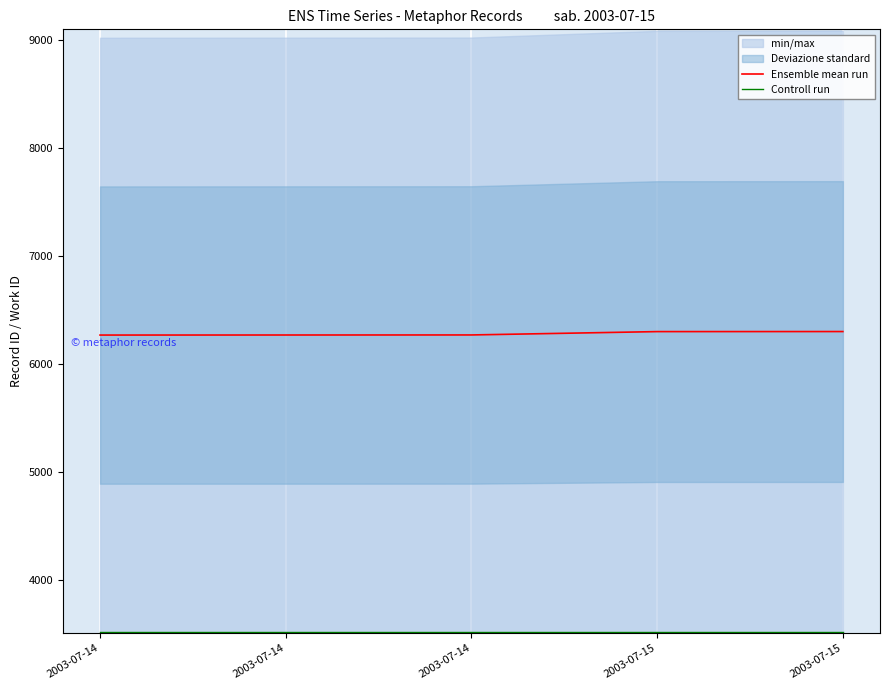

True or false: Ensemble mean run and Controll run intersect in this chart.

False